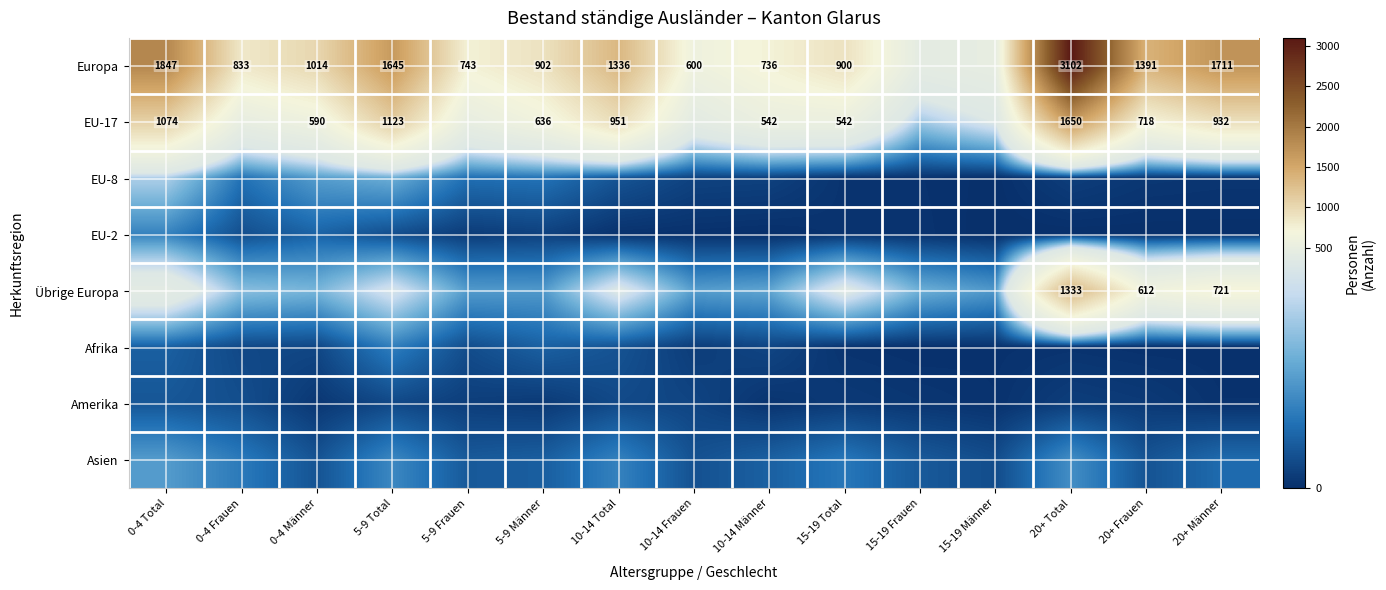

What is the difference between the EU-17 values at 20+ Total and 0-4 Total?

576